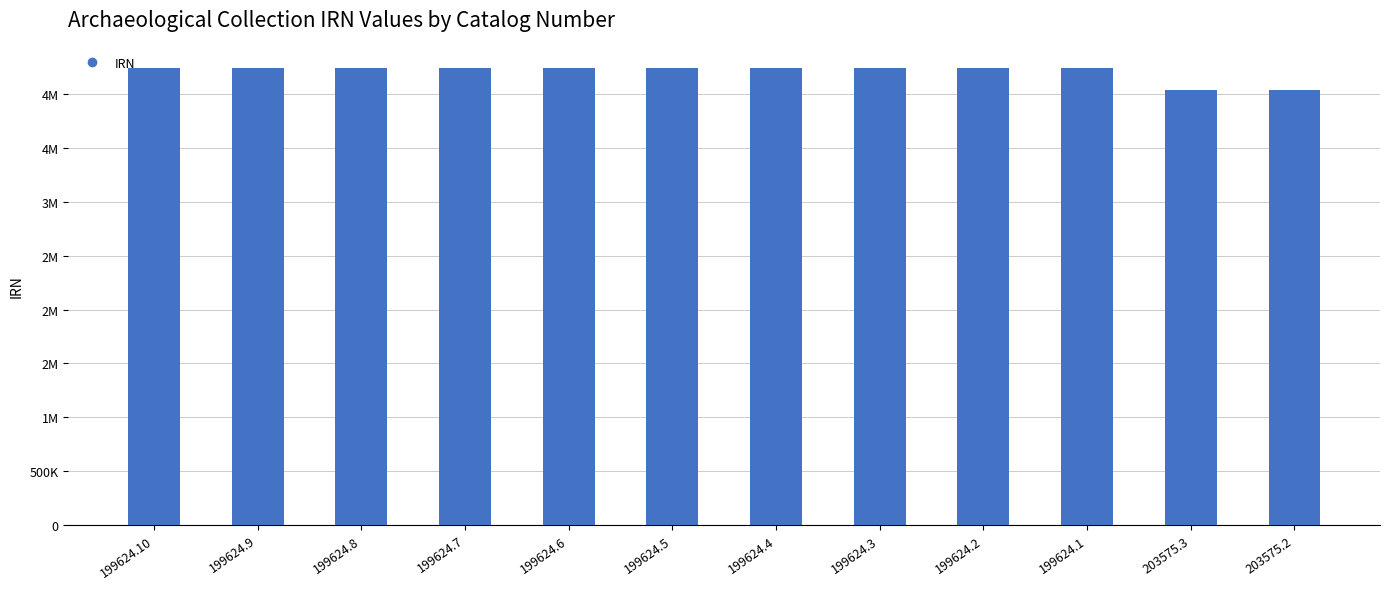

Are the bars horizontal?

No